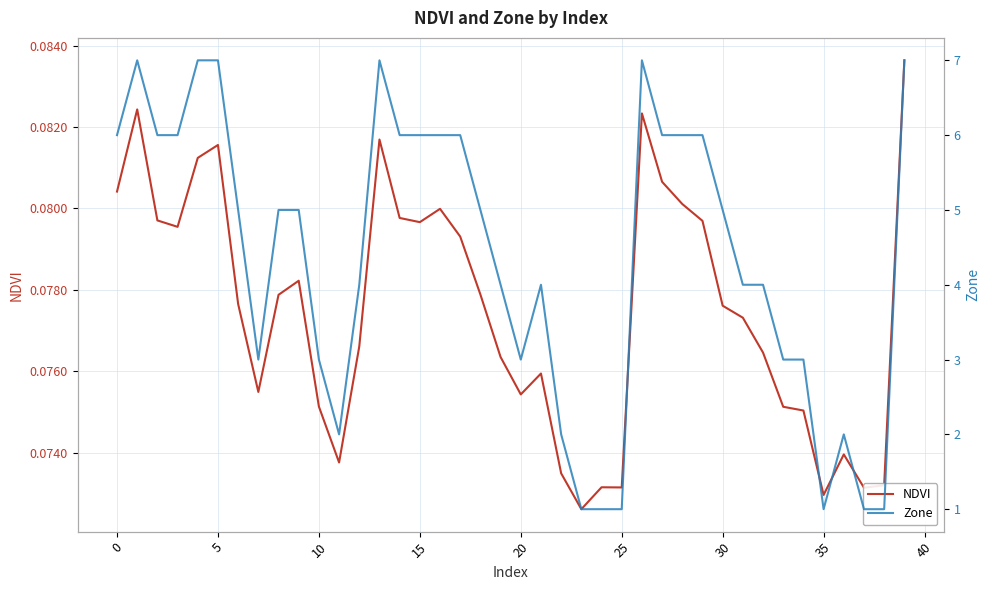

How many series are shown in this chart?

2